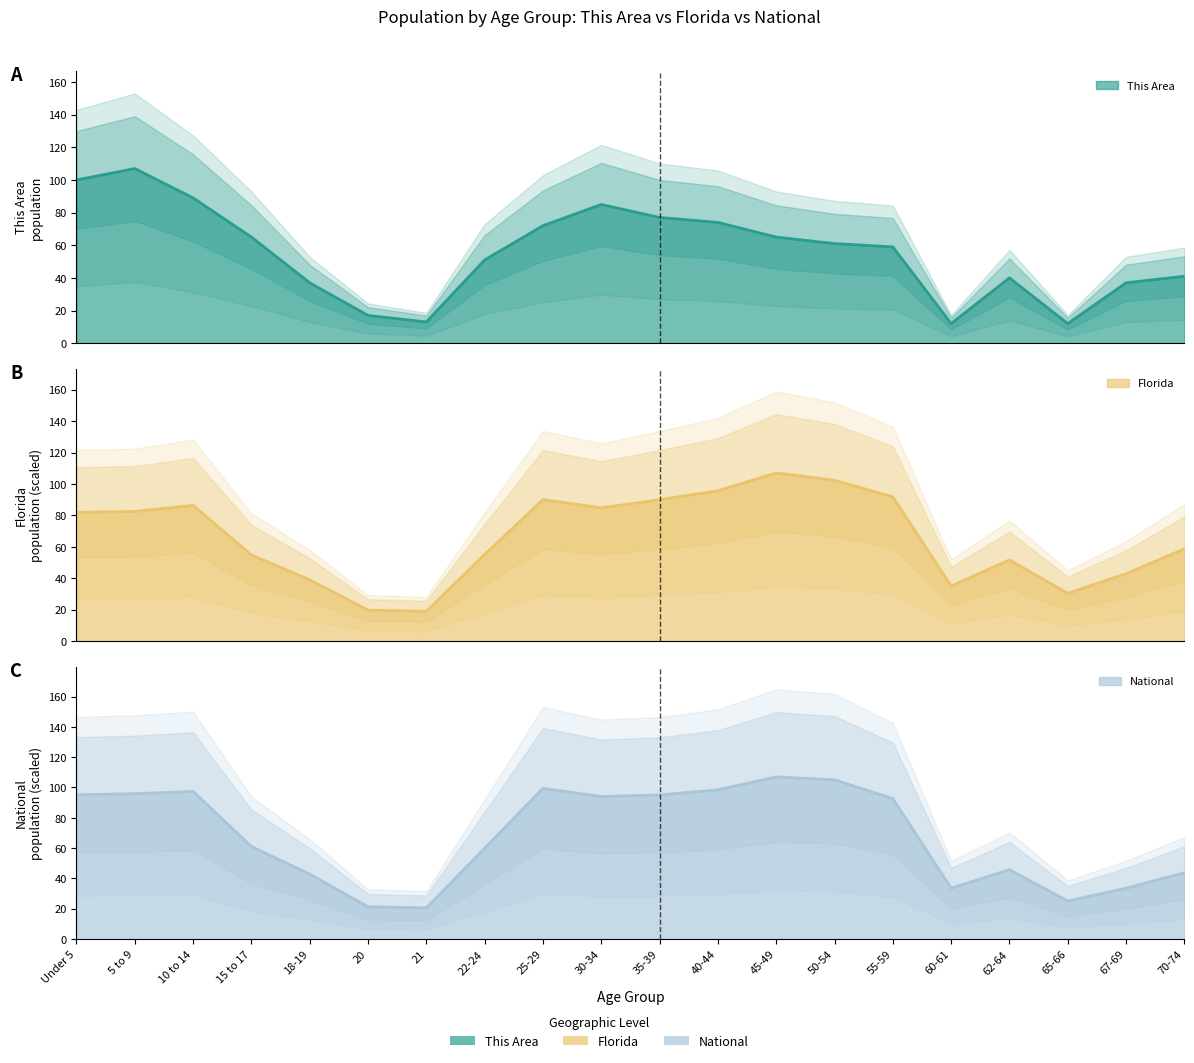

At which category does Florida reach its first local valley?

21